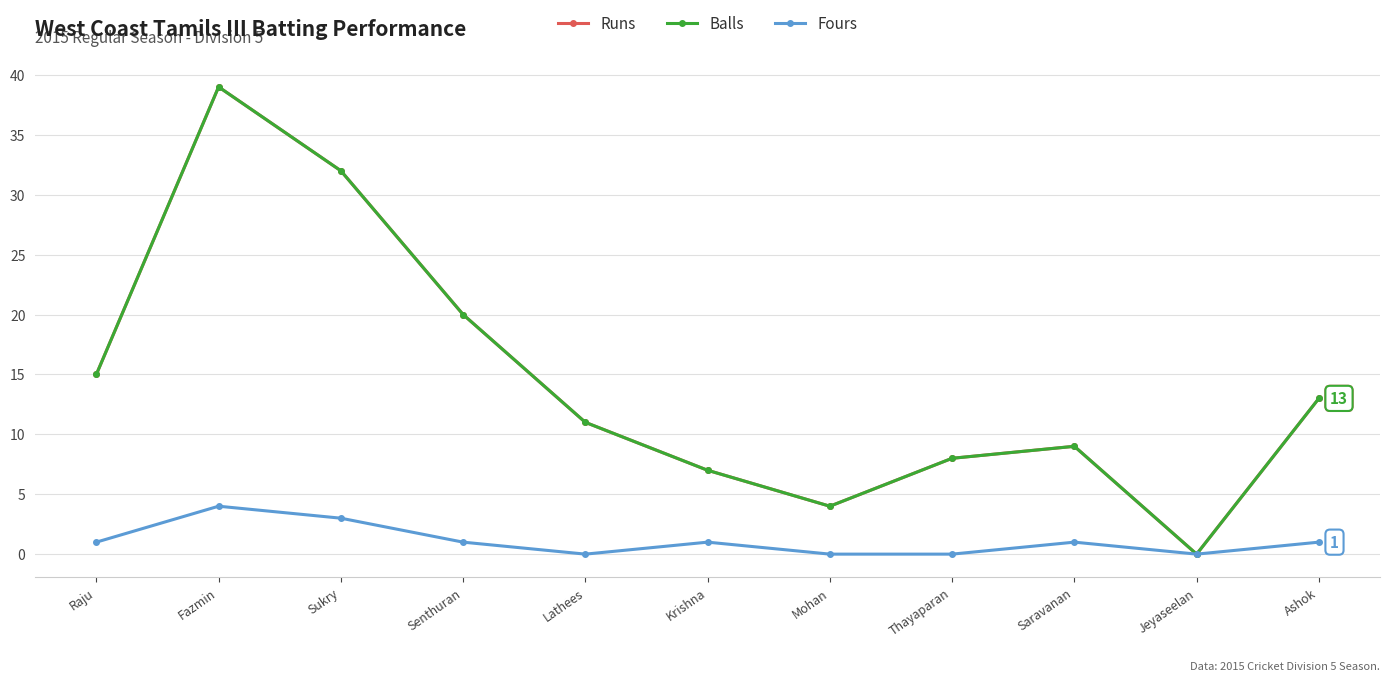

Between Saravanan and Fazmin, which is larger?

Fazmin